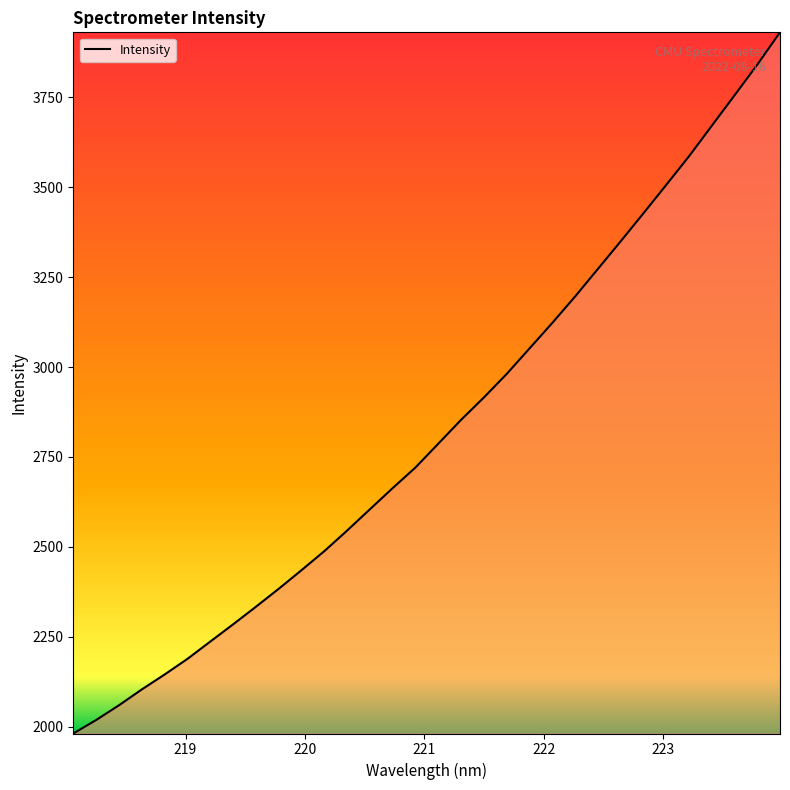

What is the sum of all values?

90433.5